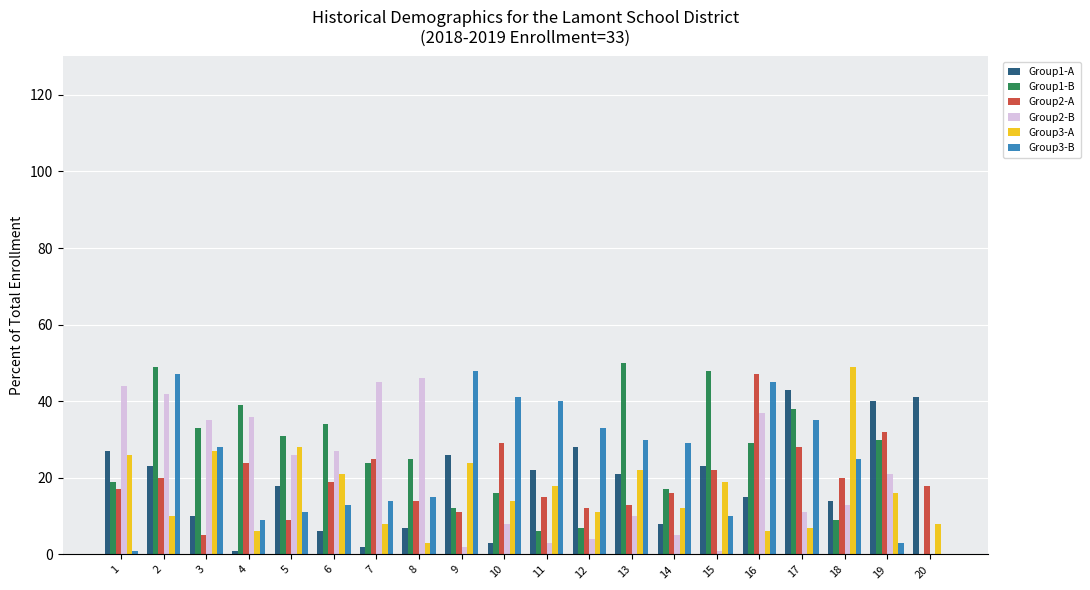

The Group1-A series shows 10 at 3. True or false?

True